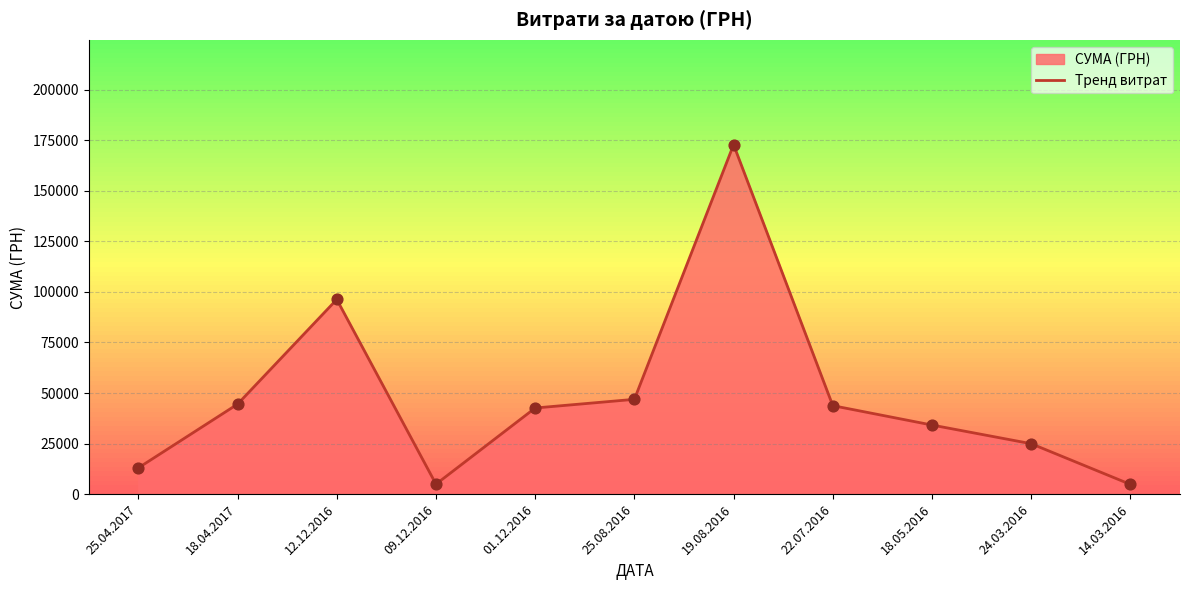

Which has a higher value, 24.03.2016 or 01.12.2016?

01.12.2016